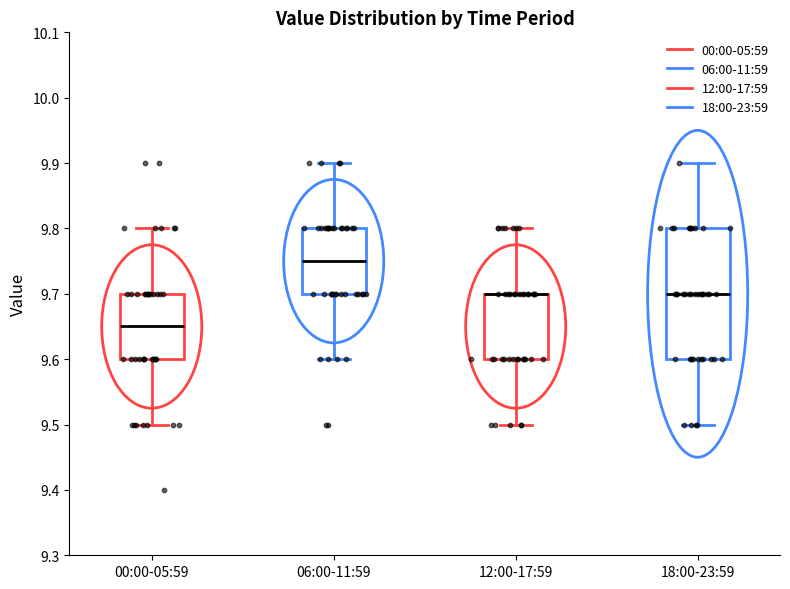

Reading left to right, read every box against the y-axis: the position of its median line, the range the box covers, and the ends of its whiskers. The values are not printed on the chart, so give them approximately, as read against the axis.

00:00-05:59: median 9.65, box 9.60 to 9.70, whiskers 9.50 to 9.80
06:00-11:59: median 9.75, box 9.70 to 9.80, whiskers 9.60 to 9.90
12:00-17:59: median 9.70 (drawn on the box's upper edge), box 9.60 to 9.70, whiskers 9.50 to 9.80
18:00-23:59: median 9.70, box 9.60 to 9.80, whiskers 9.50 to 9.90